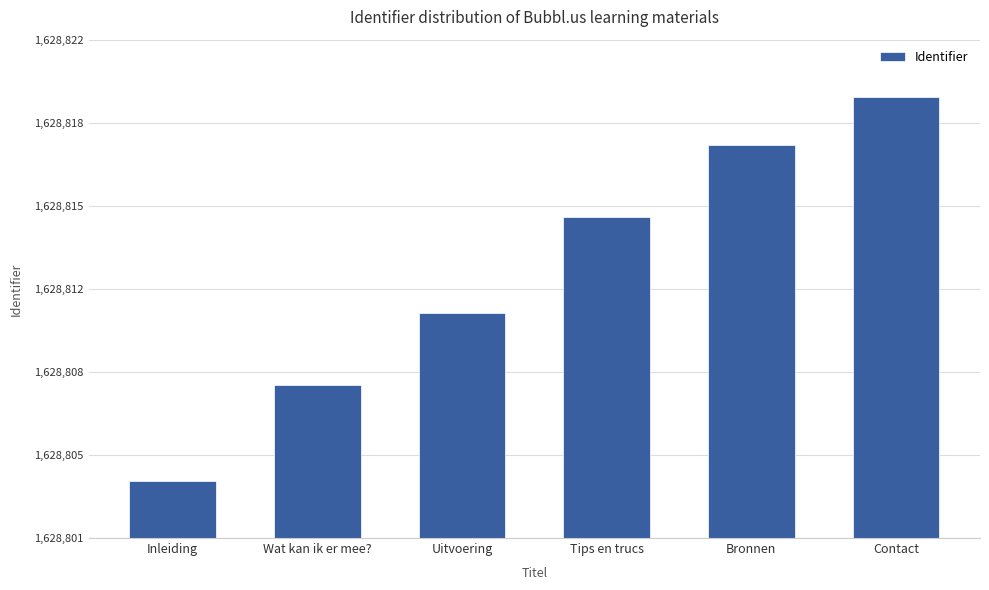

True or false: the data shows 918021 at Bronnen.

False